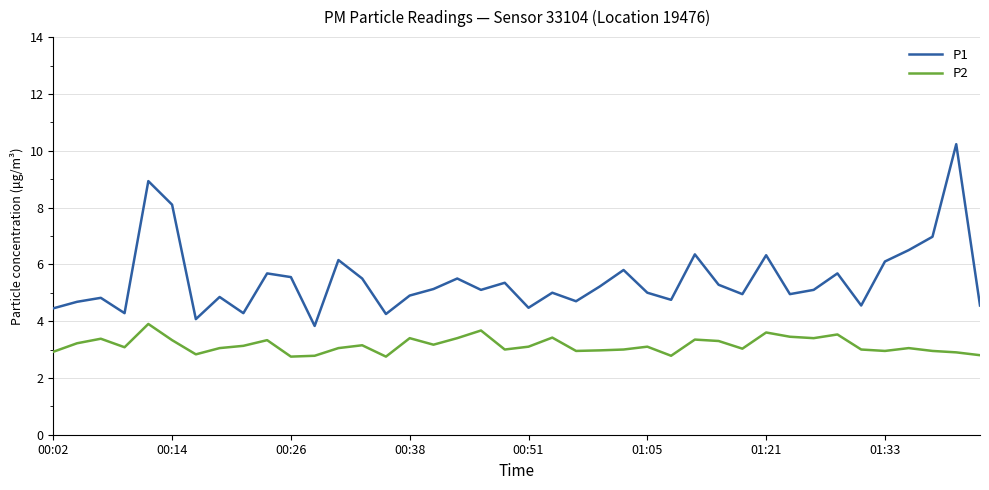

What is the smallest value displayed?

2.8